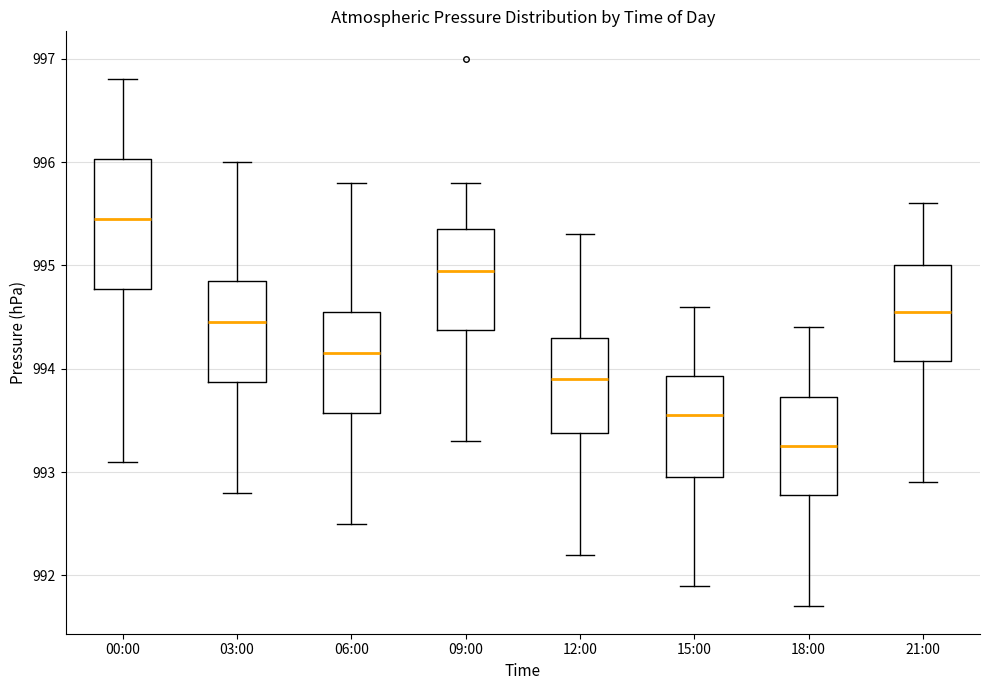

Reading left to right, read every box against the y-axis: the position of its median line, the range the box covers, and the ends of its whiskers. The values are not printed on the chart, so give them approximately, as read against the axis.

00:00: median 995.5, box 994.8 to 996.0, whiskers 993.1 to 996.8
03:00: median 994.5, box 993.9 to 994.9, whiskers 992.8 to 996.0
06:00: median 994.2, box 993.6 to 994.6, whiskers 992.5 to 995.8
09:00: median 995.0, box 994.4 to 995.4, whiskers 993.3 to 995.8
12:00: median 993.9, box 993.4 to 994.3, whiskers 992.2 to 995.3
15:00: median 993.6, box 993.0 to 993.9, whiskers 991.9 to 994.6
18:00: median 993.3, box 992.8 to 993.7, whiskers 991.7 to 994.4
21:00: median 994.6, box 994.1 to 995.0, whiskers 992.9 to 995.6